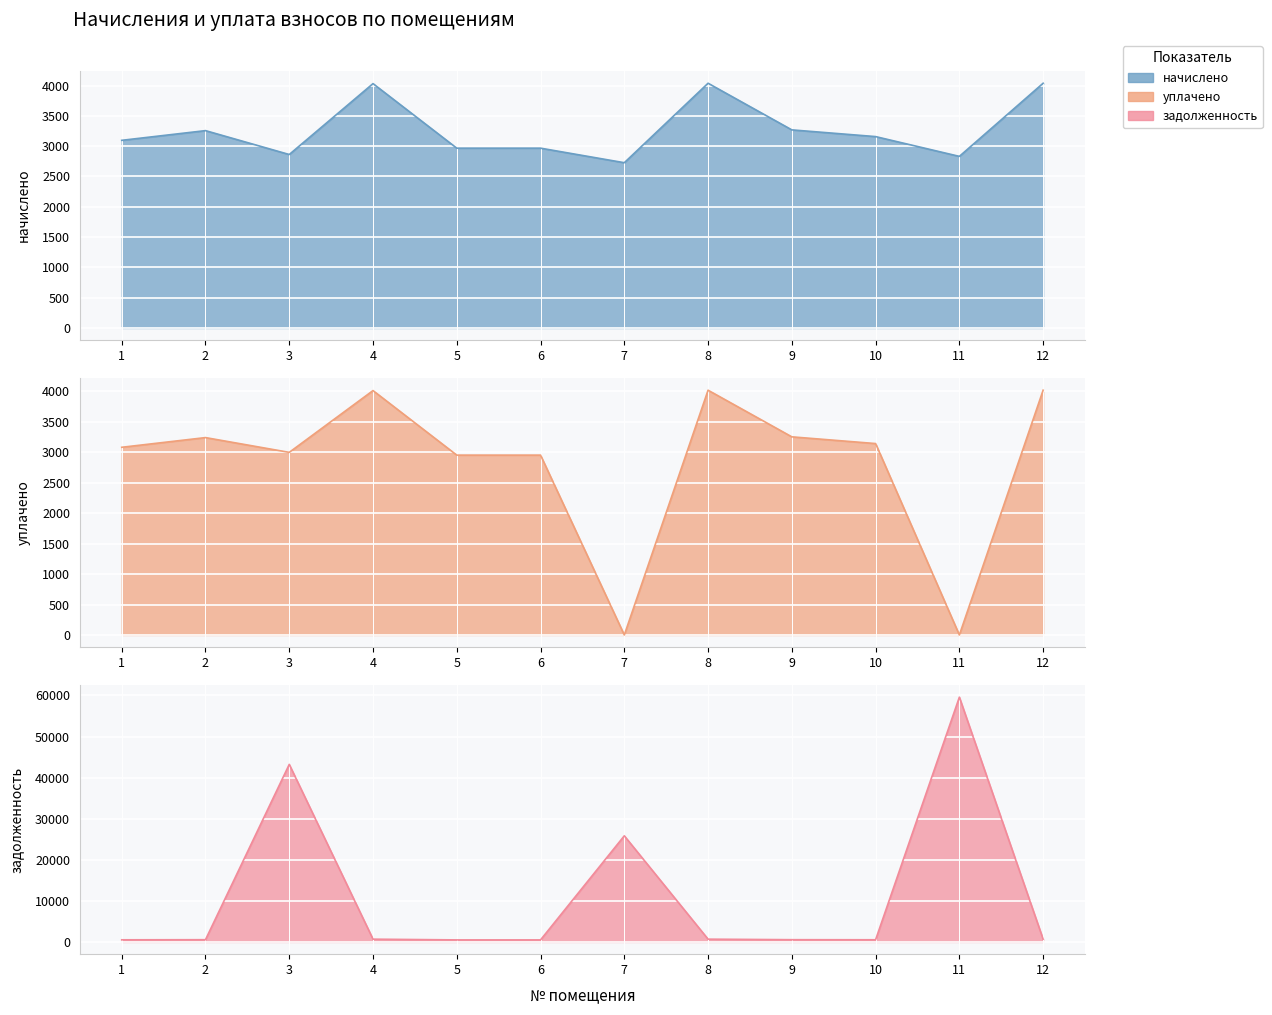

Which series changed the most between 3 and 6?

задолженность